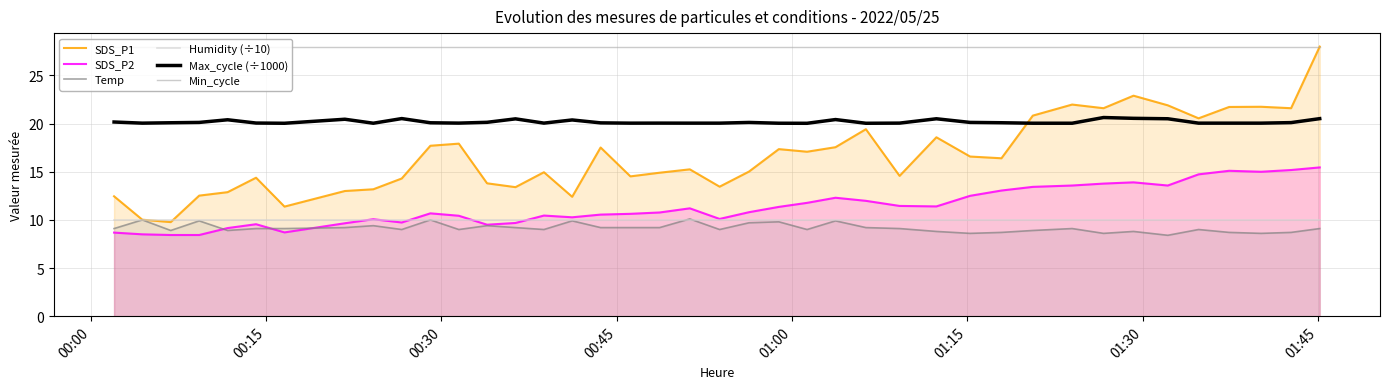

Which series has the widest spread of values?

SDS_P1